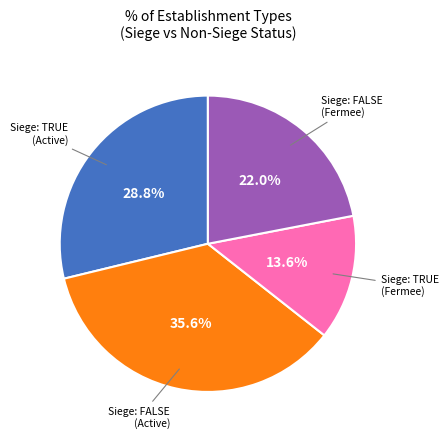

Does any single category account for the majority?

No